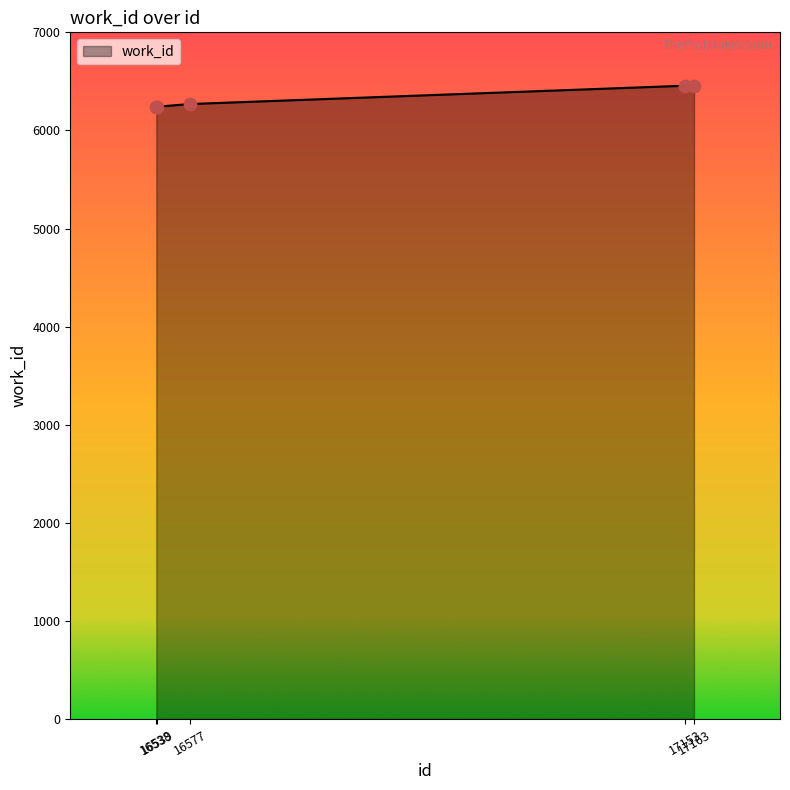

What is the difference between the maximum and minimum values?

214